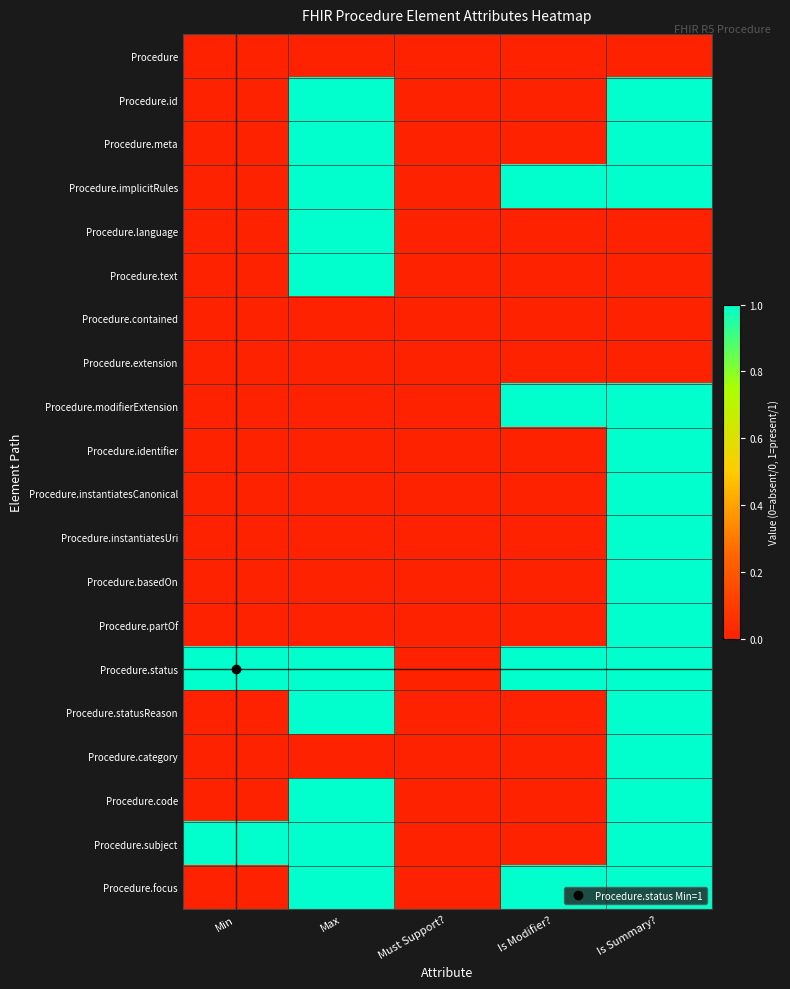

Which has a higher value, Is Summary? or Must Support??

Is Summary?